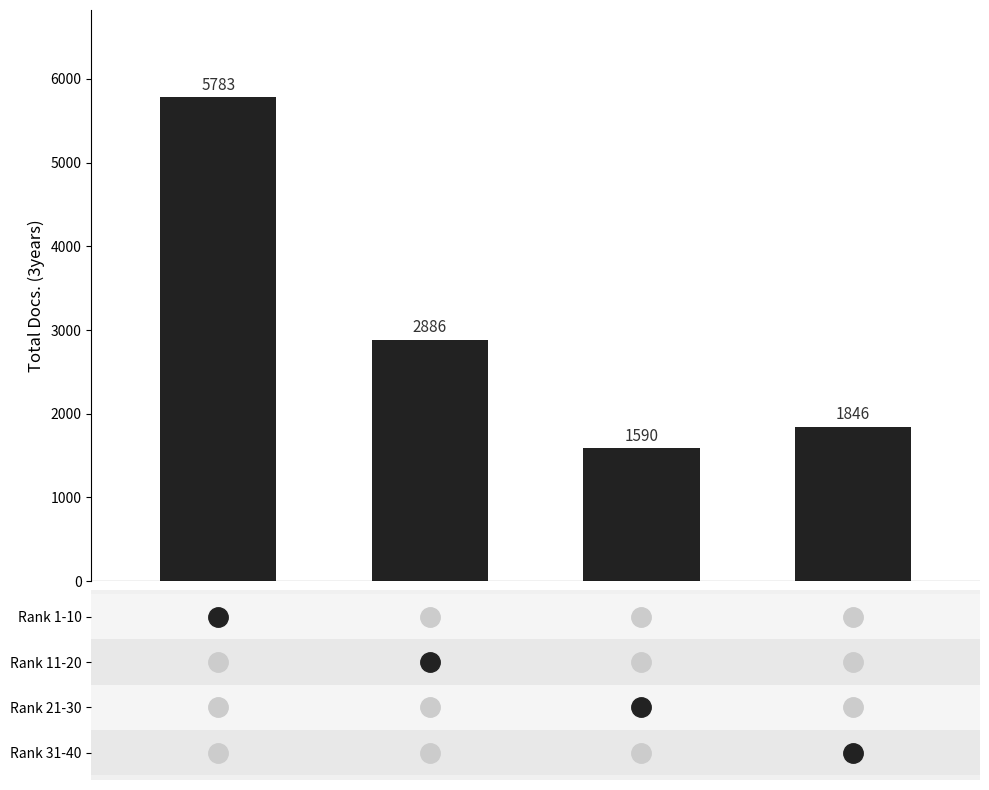

Does the chart contain stacked bars?

No